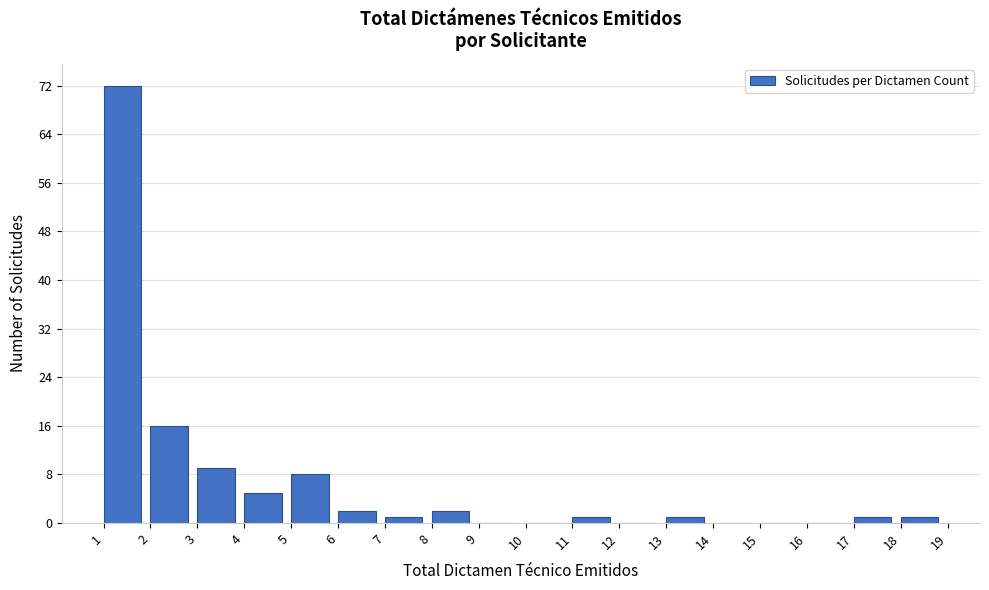

How tall is the bar that spans 13 to 14 on the x-axis? The values are not printed on the chart, so give them approximately, as read against the axis.

1